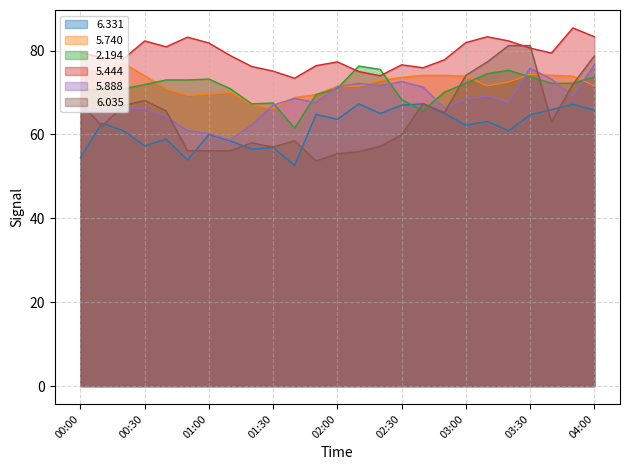

At which category is the sum across all series the highest?

03:30